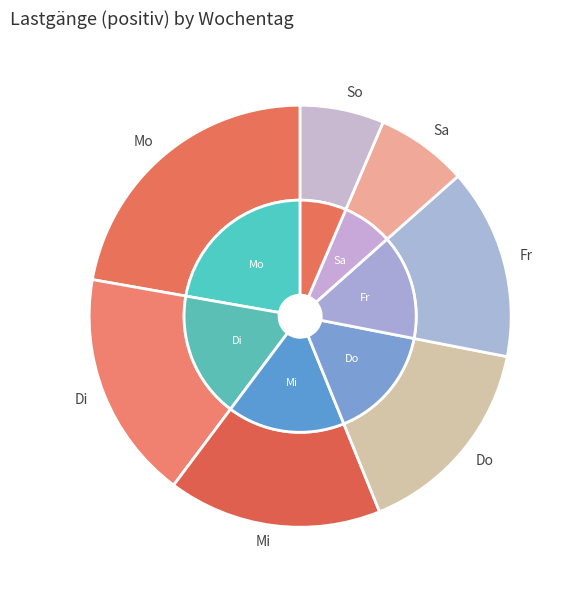

To the nearest percent, what percentage of the pie is Mi?

16%